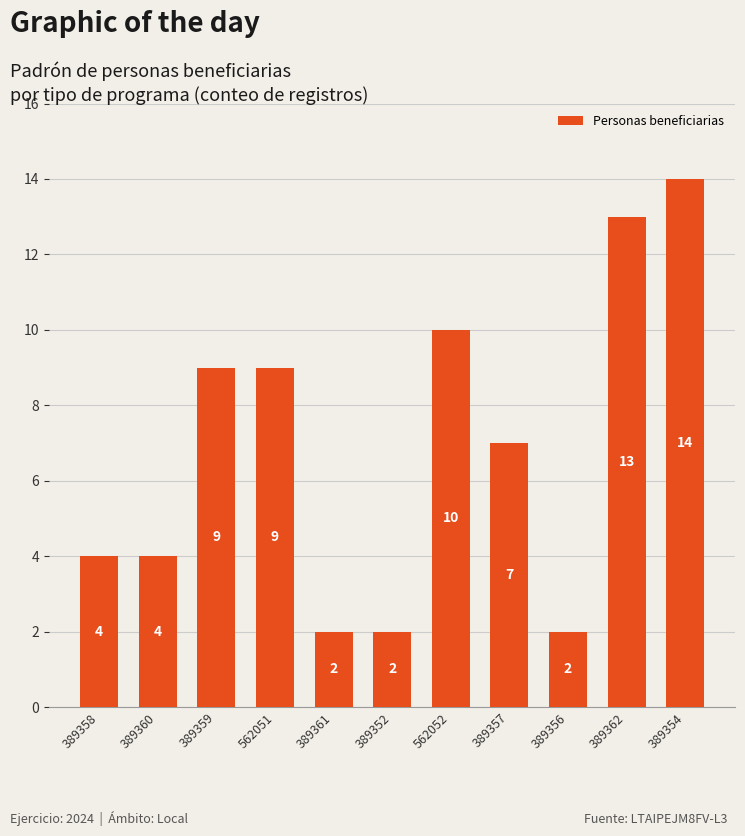

Is it true that the value at 562052 is 3?

False